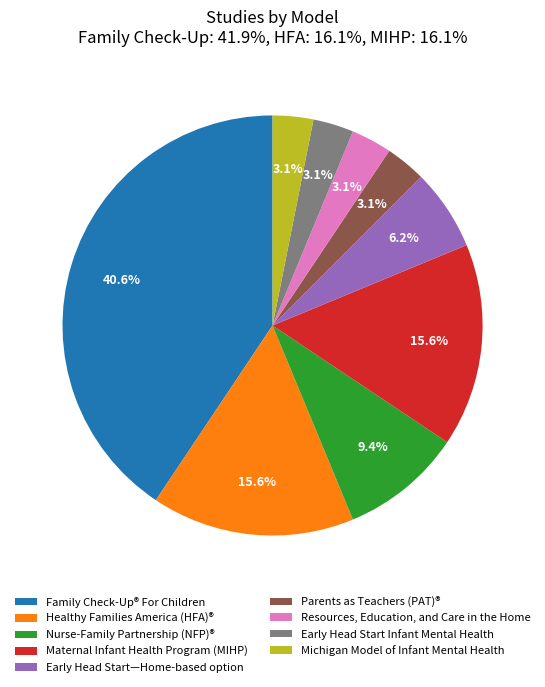

What is the ratio of the value at Early Head Start Infant Mental Health to the value at Family Check-Up® For Children?

0.1